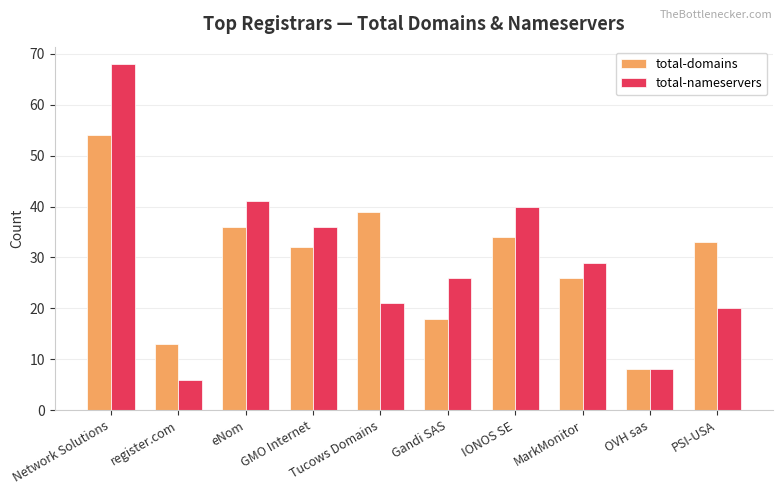

The value of total-nameservers at register.com is 10. True or false?

False